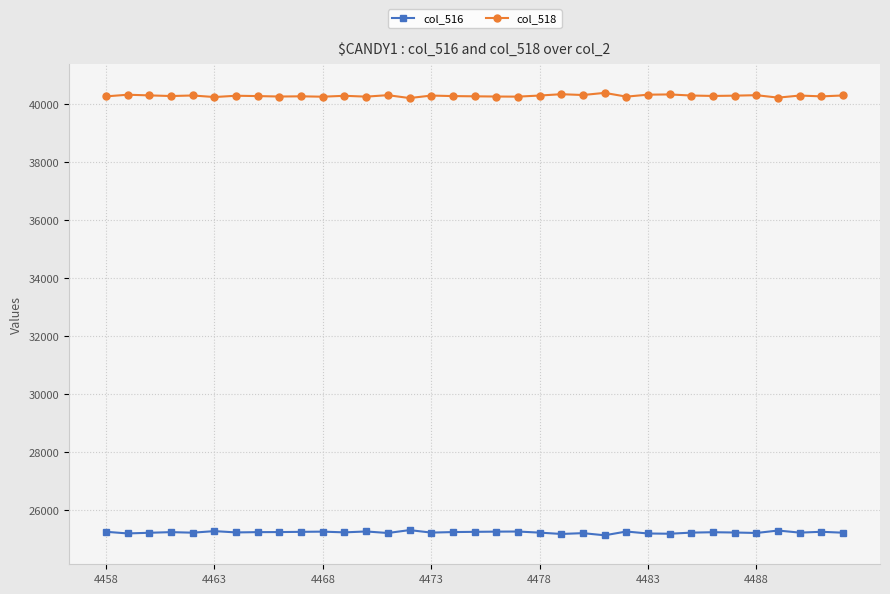

True or false: col_516 and col_518 cross at least once.

False